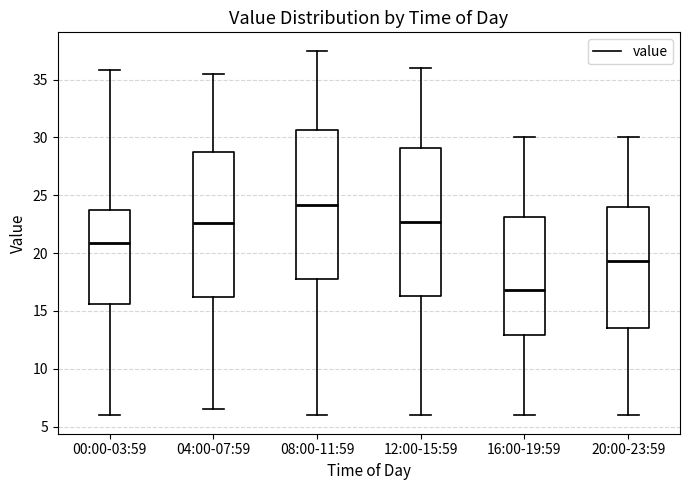

Reading left to right, transcribe this box plot: for each box, give where its median line is, the range the box spans, and where its two whiskers end, as read against the y-axis. The values are not printed on the chart, so give them approximately, as read against the axis.

00:00-03:59: median 21.0, box 15.5 to 23.5, whiskers 6.0 to 36.0
04:00-07:59: median 22.5, box 16.0 to 29.0, whiskers 6.5 to 35.5
08:00-11:59: median 24.0, box 18.0 to 30.5, whiskers 6.0 to 37.5
12:00-15:59: median 22.5, box 16.5 to 29.0, whiskers 6.0 to 36.0
16:00-19:59: median 17.0, box 13.0 to 23.0, whiskers 6.0 to 30.0
20:00-23:59: median 19.5, box 13.5 to 24.0, whiskers 6.0 to 30.0